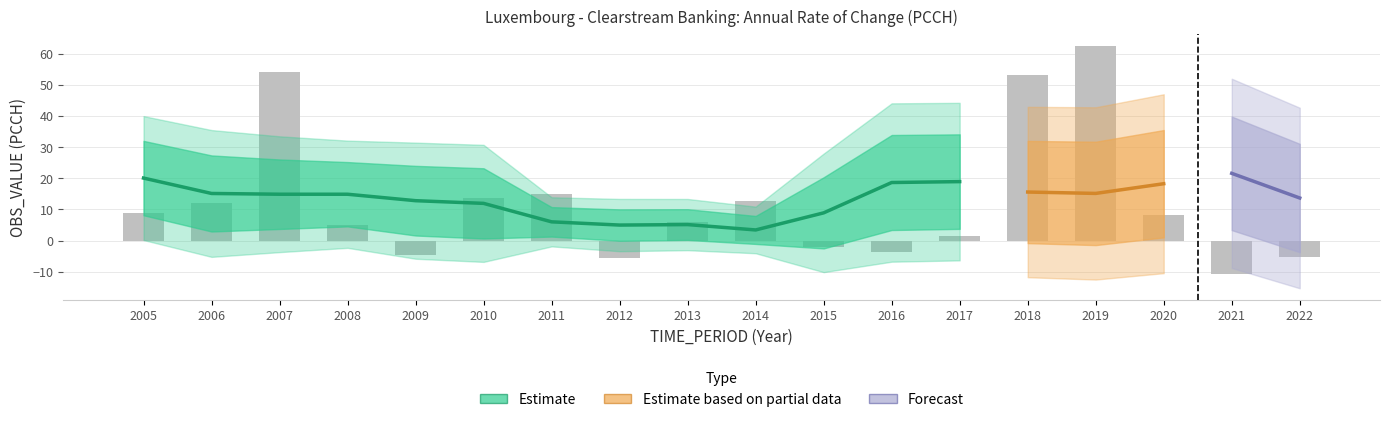

Is it true that the value at 2014 is 8.2?

False